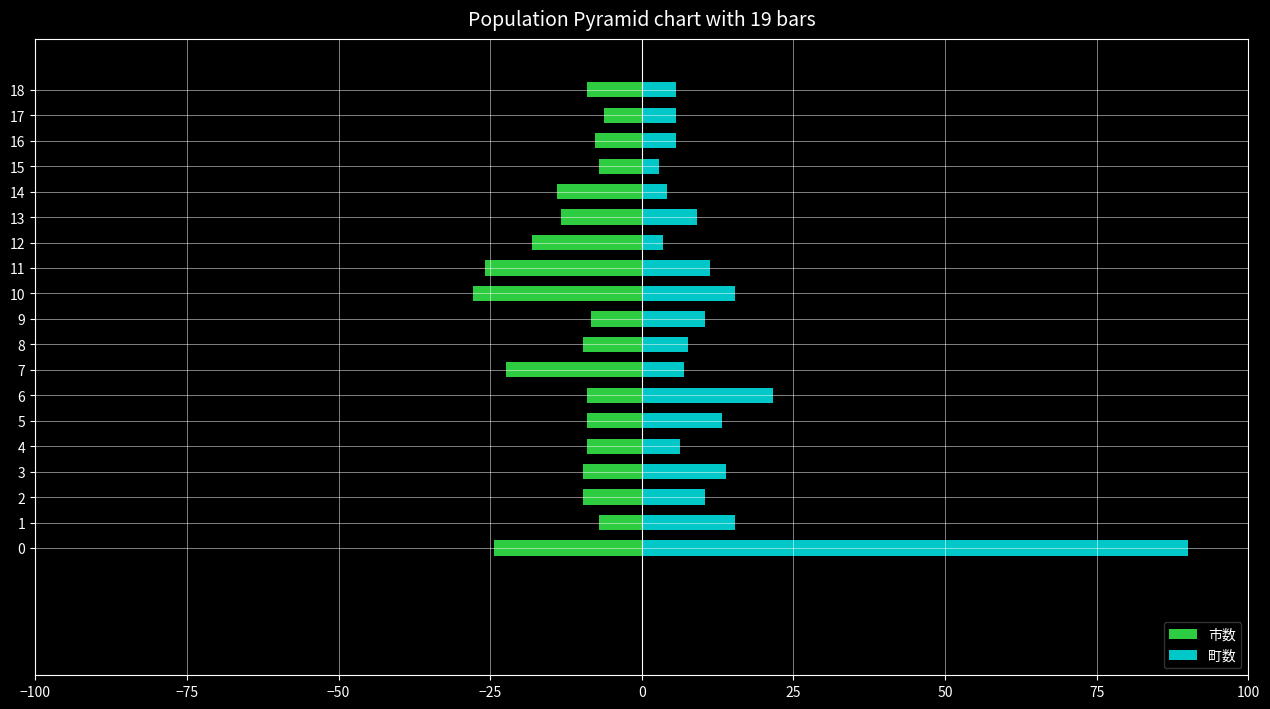

At which category does the chart reach its minimum across all series?

10